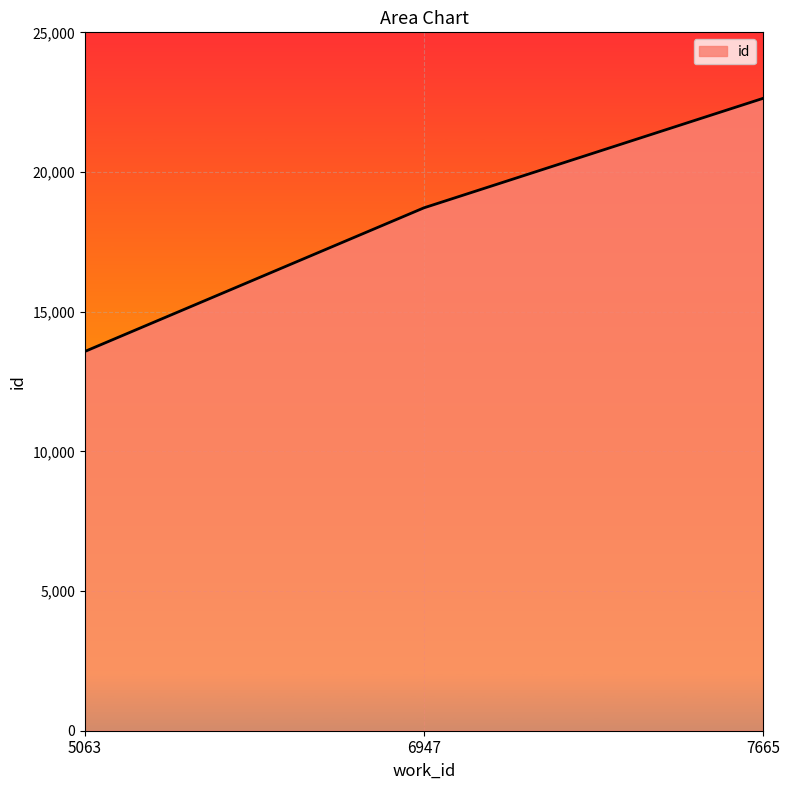

What is the approximate value at 6947, to the nearest 50?

18700